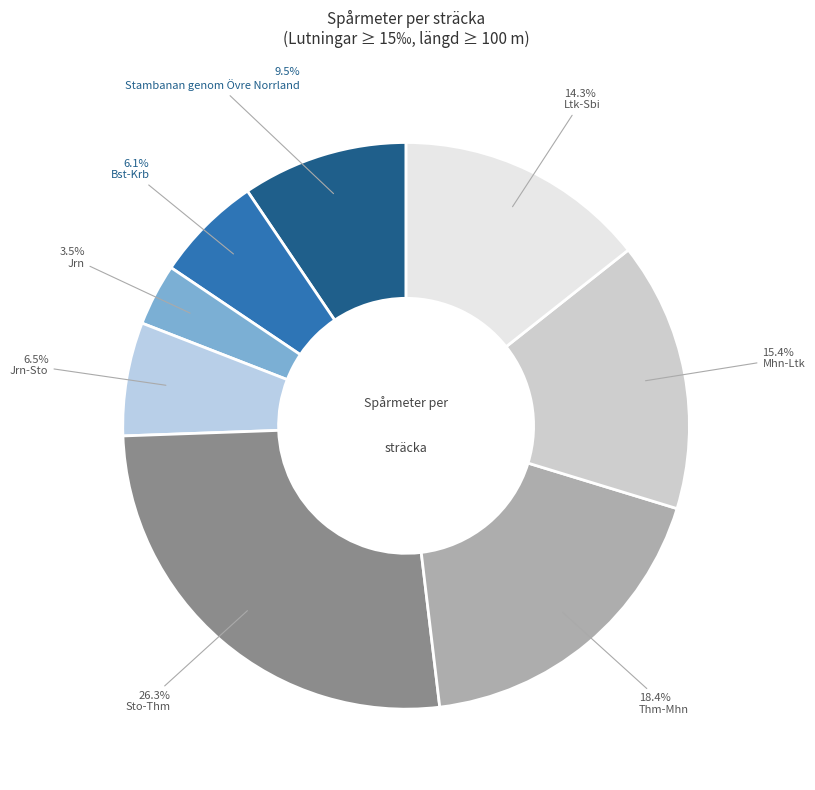

Which has a higher value, Mhn-Ltk or Jrn?

Mhn-Ltk